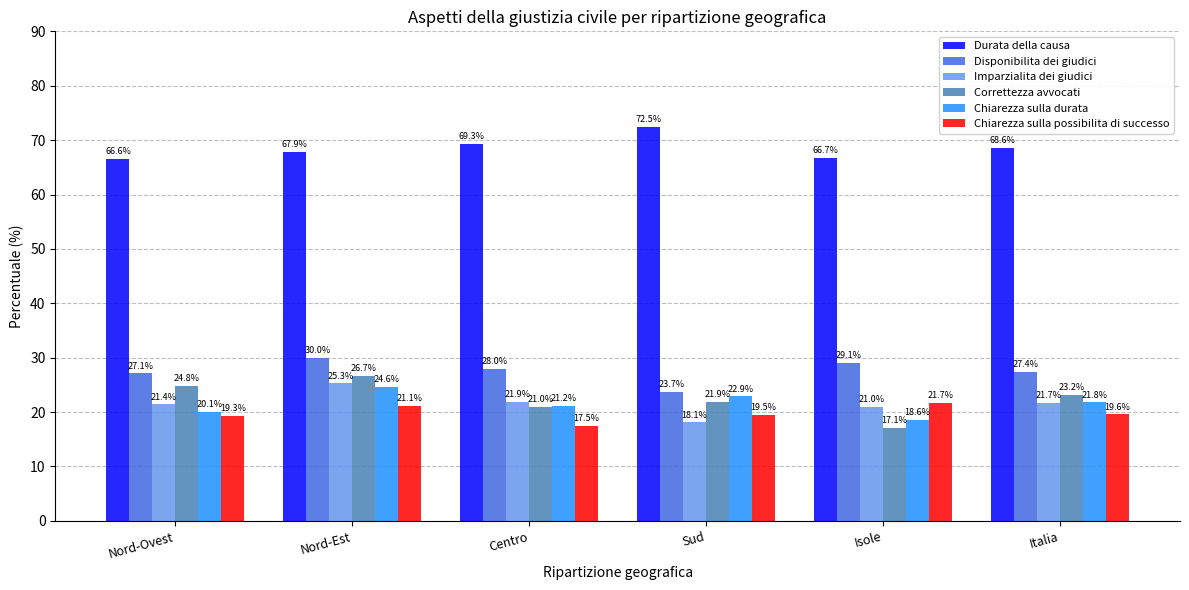

What is the difference between the maximum and minimum values in the Disponibilita dei giudici series?

6.3